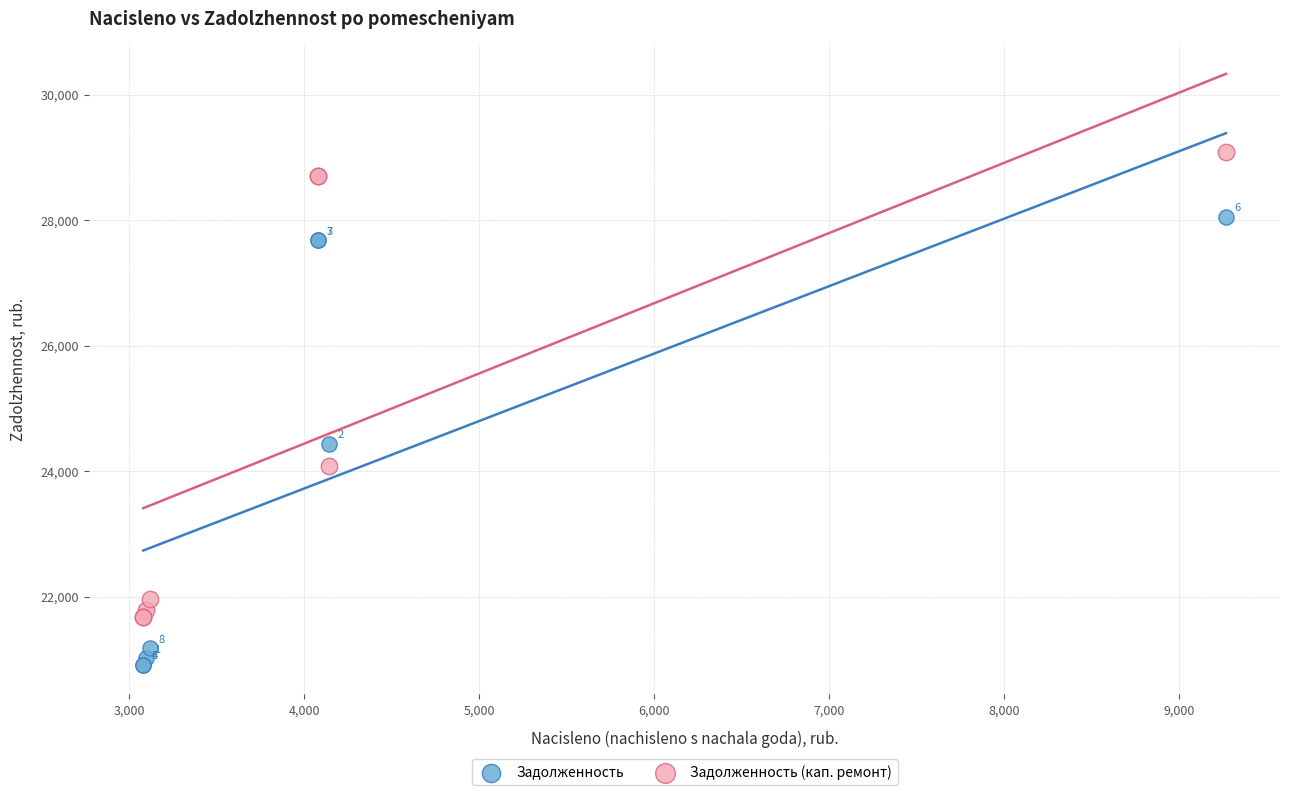

In the Задолженность series, what Y value is closest to 24483?

24438.7